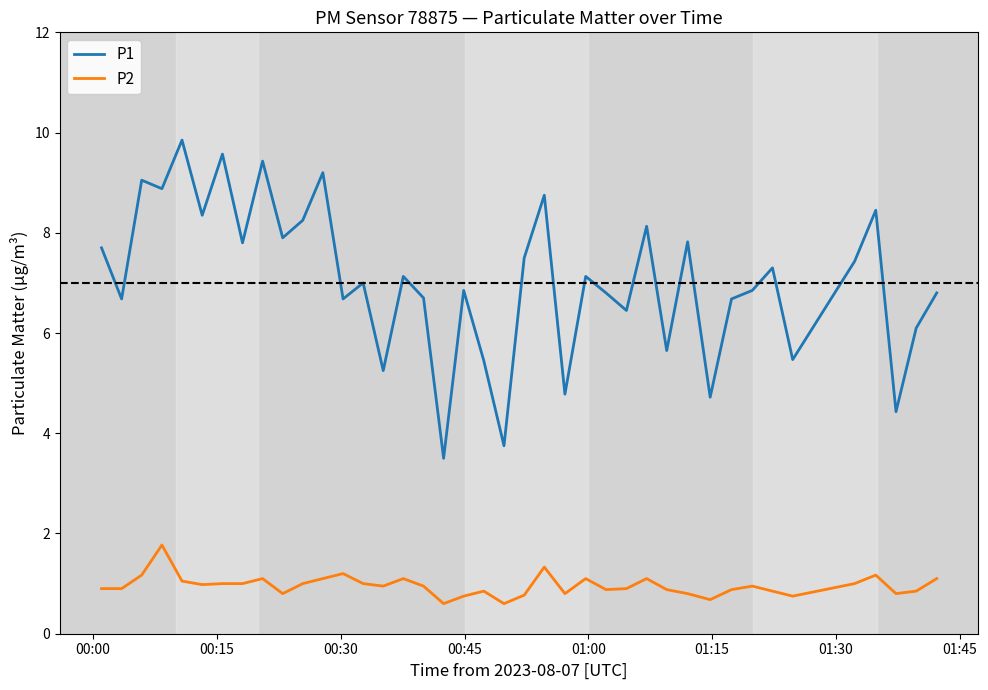

Which series has the widest spread of values?

P1